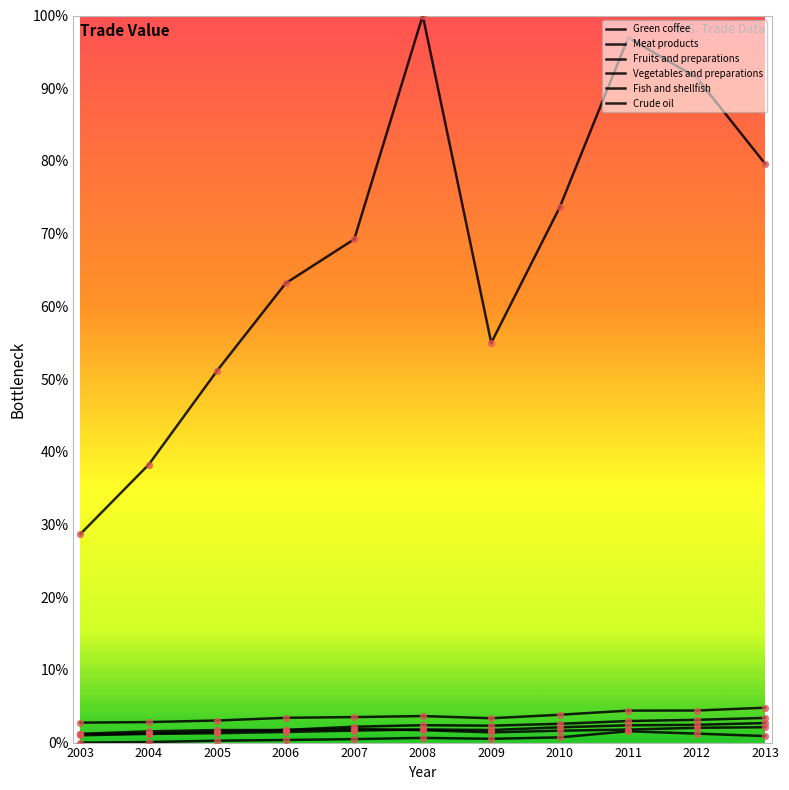

At how many categories does at least one series exceed 0?

11